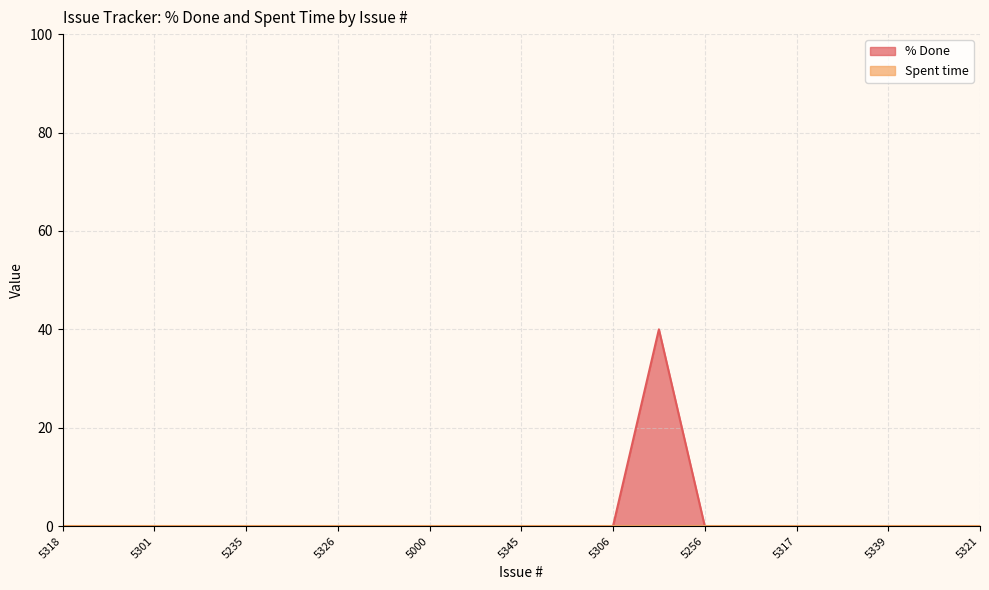

Rank the categories by value from highest to lowest.

5327, 5318, 5257, 5301, 5236, 5235, 5315, 5326, 5292, 5000, 5312, 5345, 5316, 5306, 5256, 5331, 5317, 5291, 5339, 5340, 5321